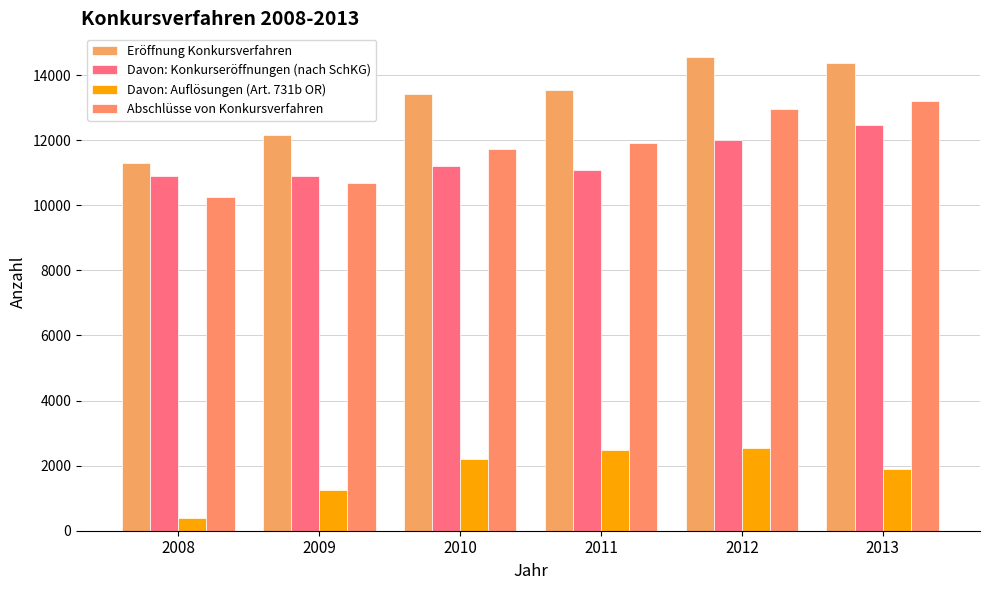

Which series has the largest total across all categories?

Eröffnung Konkursverfahren